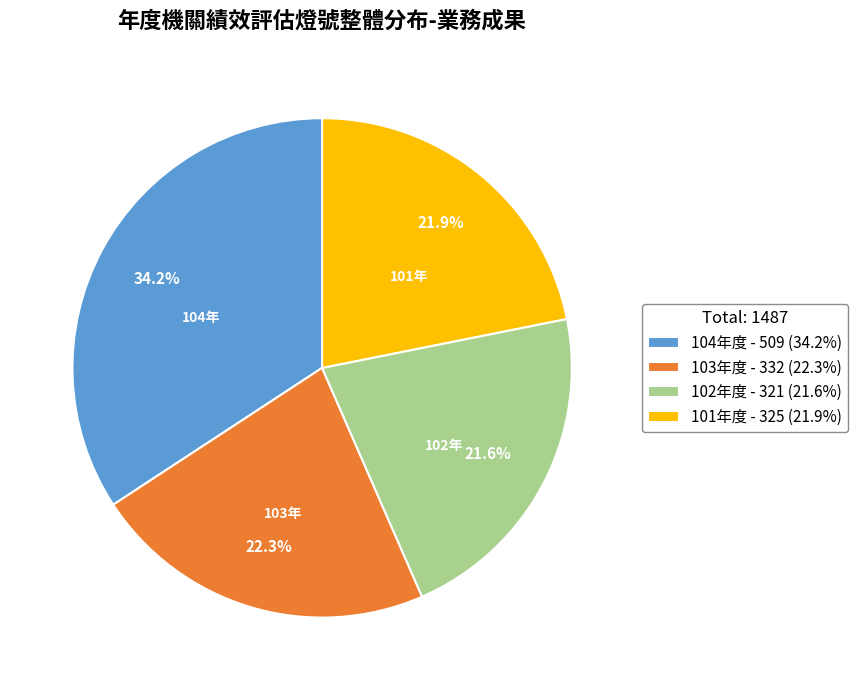

What is the largest slice in the pie chart?

104年度 - 509 (34.2%)